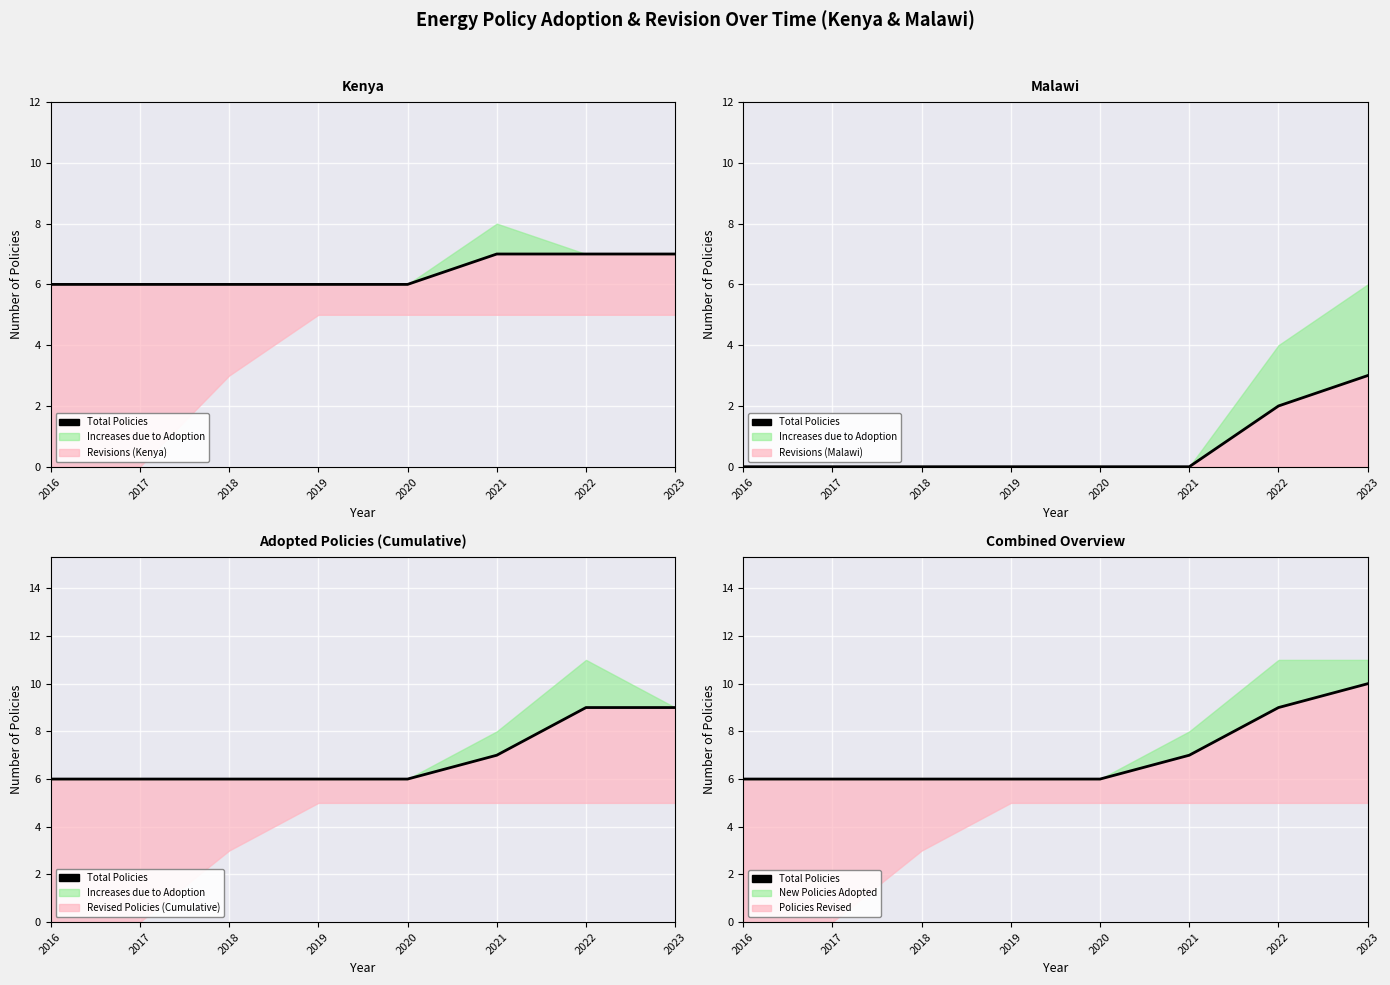

The chart shows a value of 6 at 2019. True or false?

True